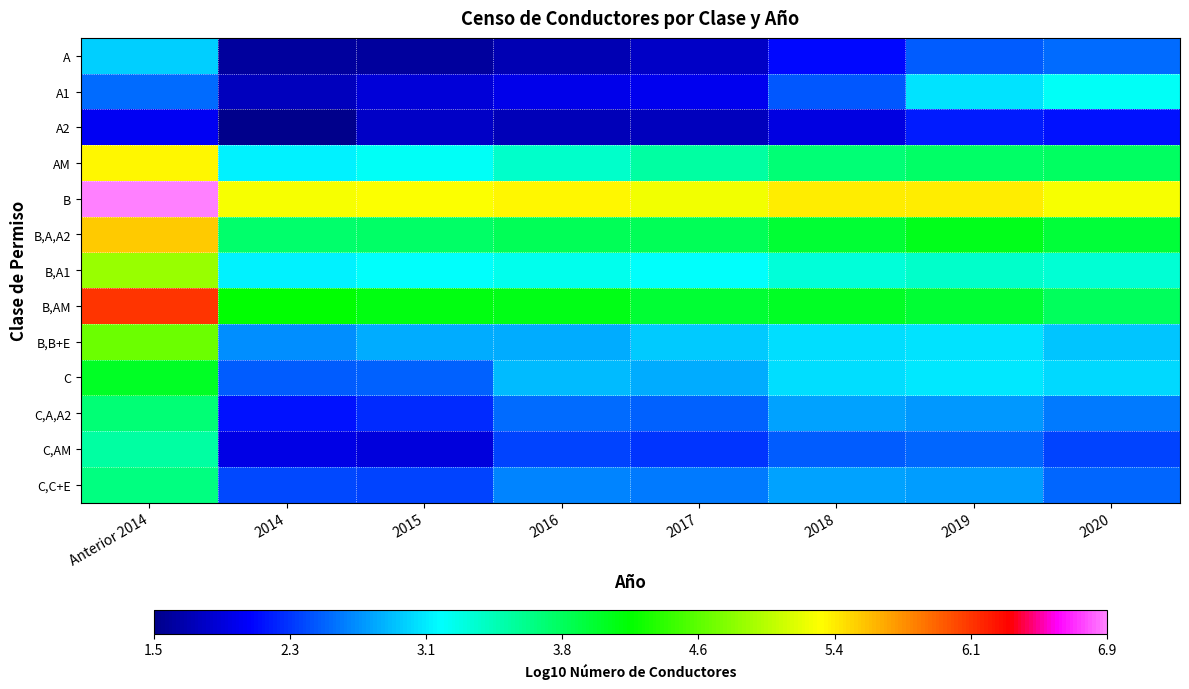

Reading right to left, what are all the values shown in this chart?

A: 2020=2.5	2019=2.5	2018=2.1	2017=1.8	2016=1.7	2015=1.6	2014=1.6	Anterior 2014=2.9
A1: 2020=3.2	2019=3.0	2018=2.4	2017=2.0	2016=2.0	2015=1.9	2014=1.8	Anterior 2014=2.5
A2: 2020=2.1	2019=2.2	2018=1.9	2017=1.8	2016=1.7	2015=1.8	2014=1.5	Anterior 2014=2.0
AM: 2020=3.8	2019=3.8	2018=3.7	2017=3.5	2016=3.4	2015=3.2	2014=3.1	Anterior 2014=5.3
B: 2020=5.3	2019=5.4	2018=5.4	2017=5.2	2016=5.3	2015=5.3	2014=5.3	Anterior 2014=6.9
B,A,A2: 2020=4.0	2019=4.1	2018=4.0	2017=3.8	2016=3.8	2015=3.8	2014=3.8	Anterior 2014=5.5
B,A1: 2020=3.3	2019=3.4	2018=3.3	2017=3.2	2016=3.2	2015=3.1	2014=3.1	Anterior 2014=4.9
B,AM: 2020=3.8	2019=4.0	2018=4.0	2017=4.0	2016=4.1	2015=4.1	2014=4.2	Anterior 2014=6.1
B,B+E: 2020=2.9	2019=3.0	2018=3.0	2017=2.9	2016=2.8	2015=2.8	2014=2.7	Anterior 2014=4.7
C: 2020=3.0	2019=3.0	2018=3.0	2017=2.8	2016=2.8	2015=2.5	2014=2.5	Anterior 2014=4.1
C,A,A2: 2020=2.6	2019=2.7	2018=2.7	2017=2.5	2016=2.5	2015=2.2	2014=2.1	Anterior 2014=3.7
C,AM: 2020=2.3	2019=2.5	2018=2.5	2017=2.3	2016=2.4	2015=1.9	2014=1.9	Anterior 2014=3.5
C,C+E: 2020=2.5	2019=2.7	2018=2.7	2017=2.6	2016=2.6	2015=2.3	2014=2.4	Anterior 2014=3.7